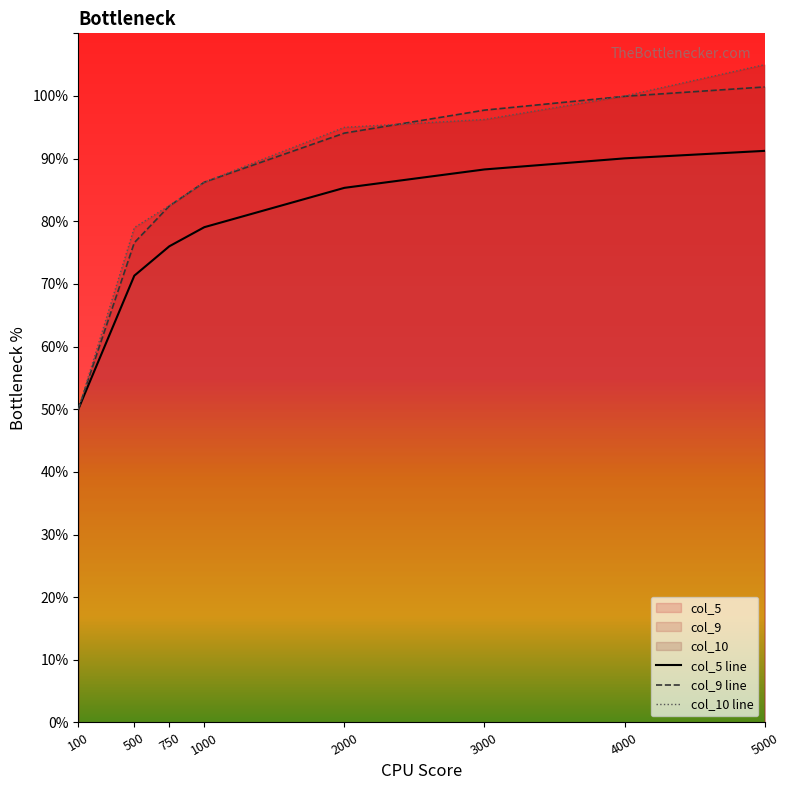

Reading left to right, list all the values displayed in this chart.

col_5: 1.0	1.4	1.5	1.6	1.7	1.8	1.8	1.8
col_9: 1.0	1.5	1.6	1.7	1.9	2.0	2.0	2.0
col_10: 1.0	1.6	1.6	1.7	1.9	1.9	2.0	2.1